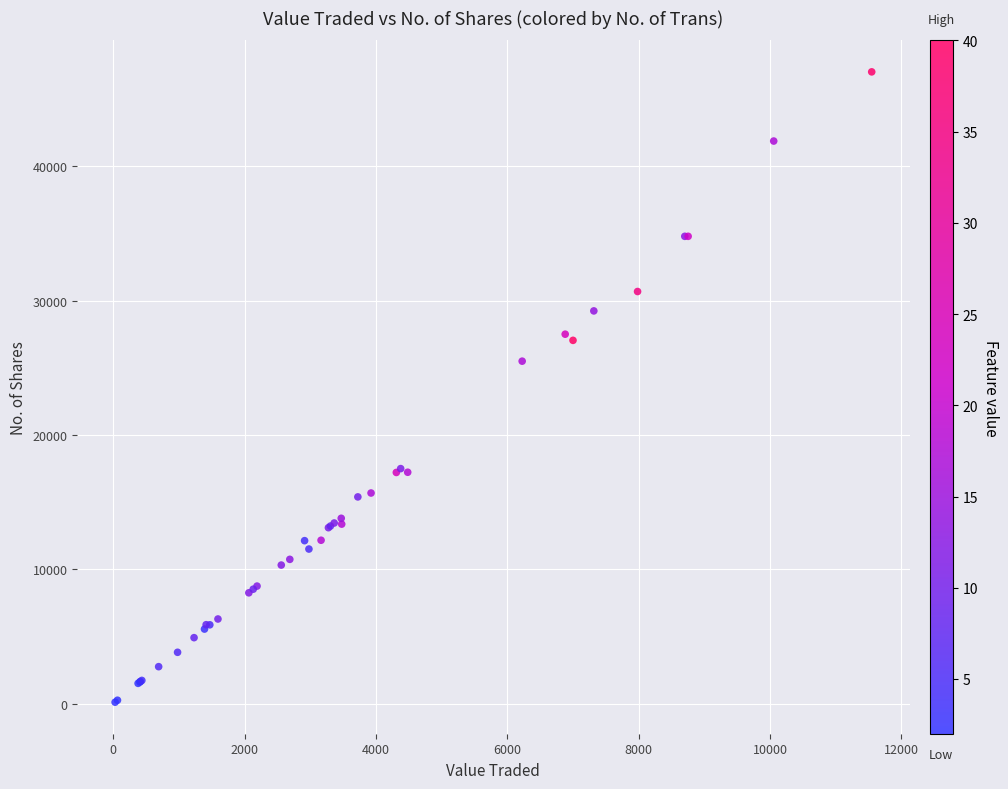

What Y value in the scatter plot is closest to 23575?

25502